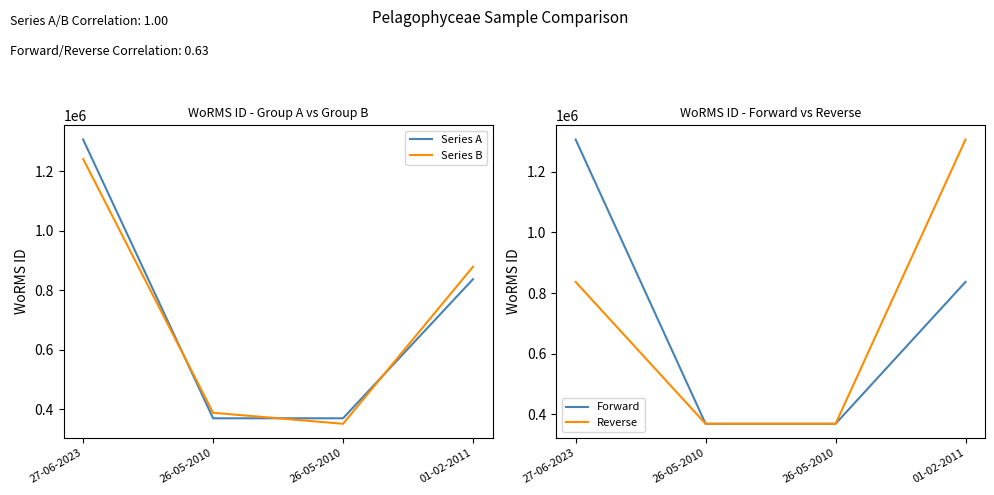

Is the value of Series A at 26-05-2010 greater than the value of Forward at 26-05-2010?

No